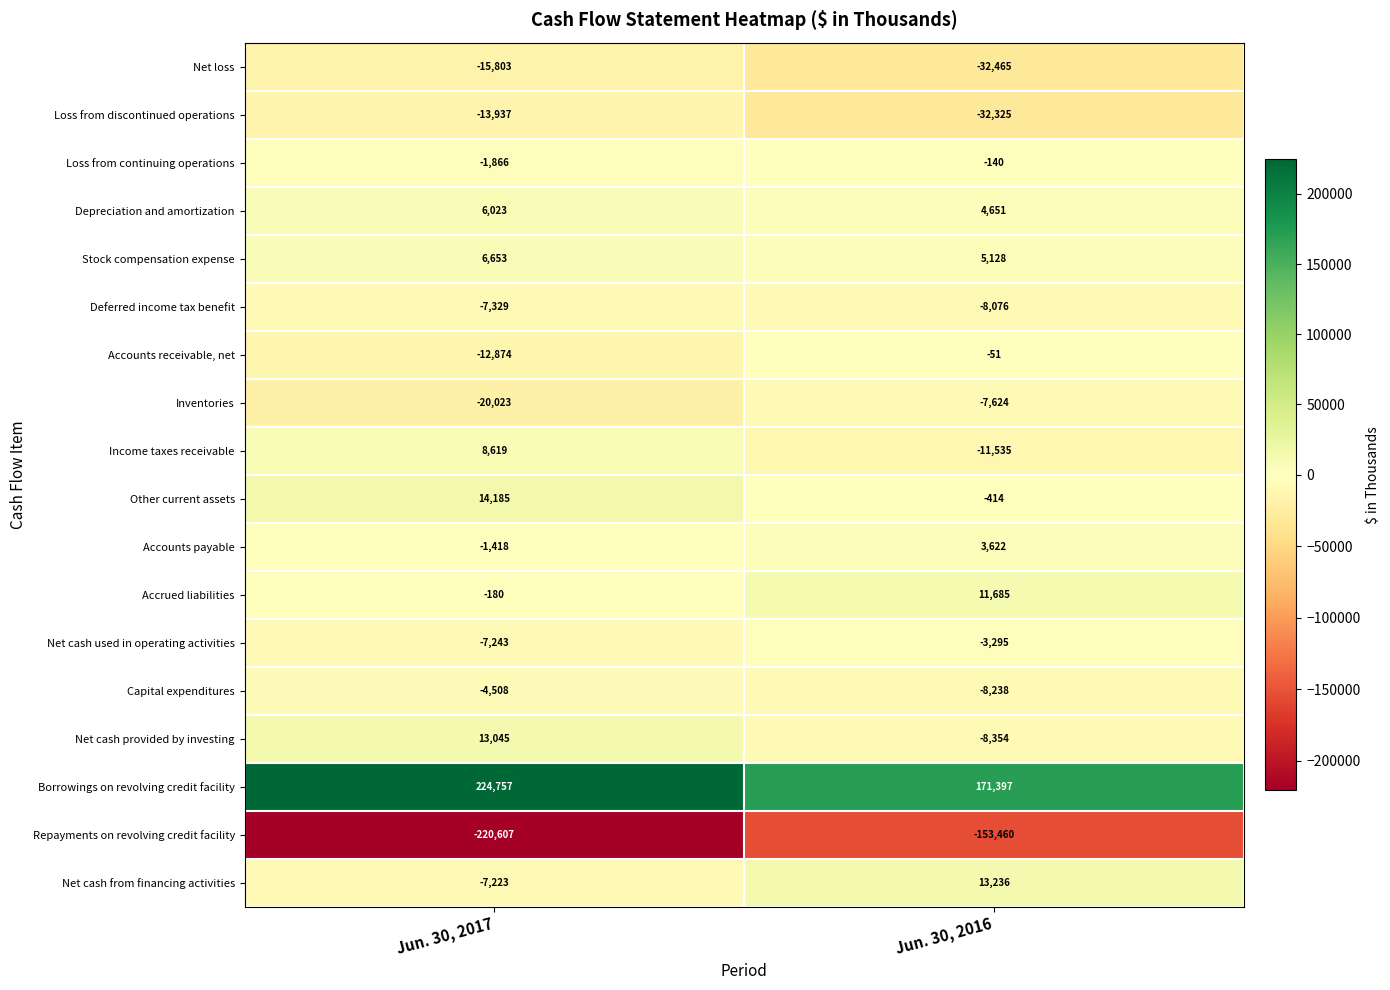

Count the number of data series in this chart.

18